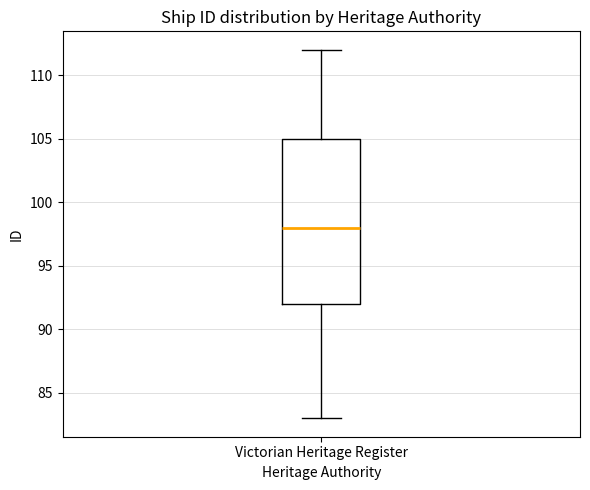

Transcribe this box plot: give where the median line is, the range the box spans, and where the two whiskers end, as read against the y-axis. The values are not printed on the chart, so give them approximately, as read against the axis.

median 98, box 92 to 105, whiskers 83 to 112